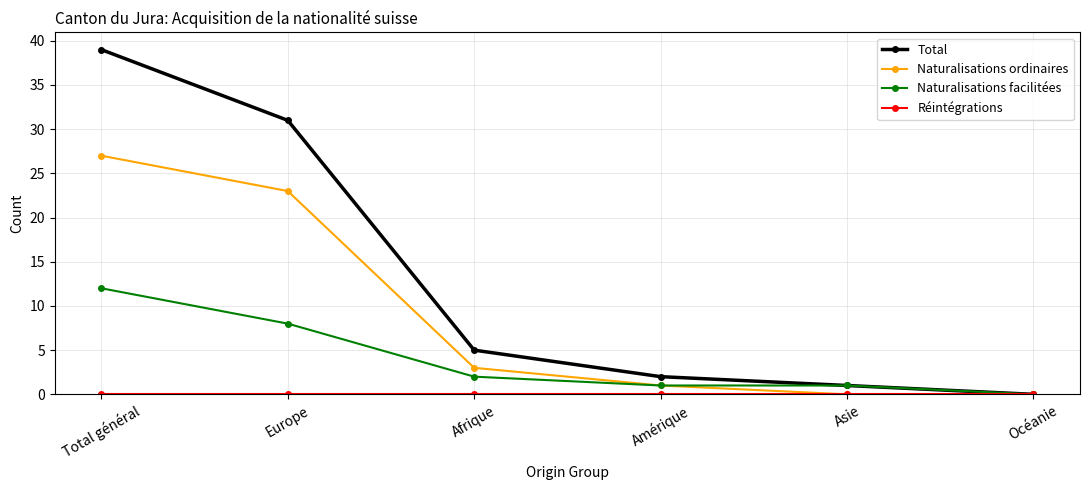

What is the difference between the Naturalisations ordinaires values at Afrique and Amérique?

2